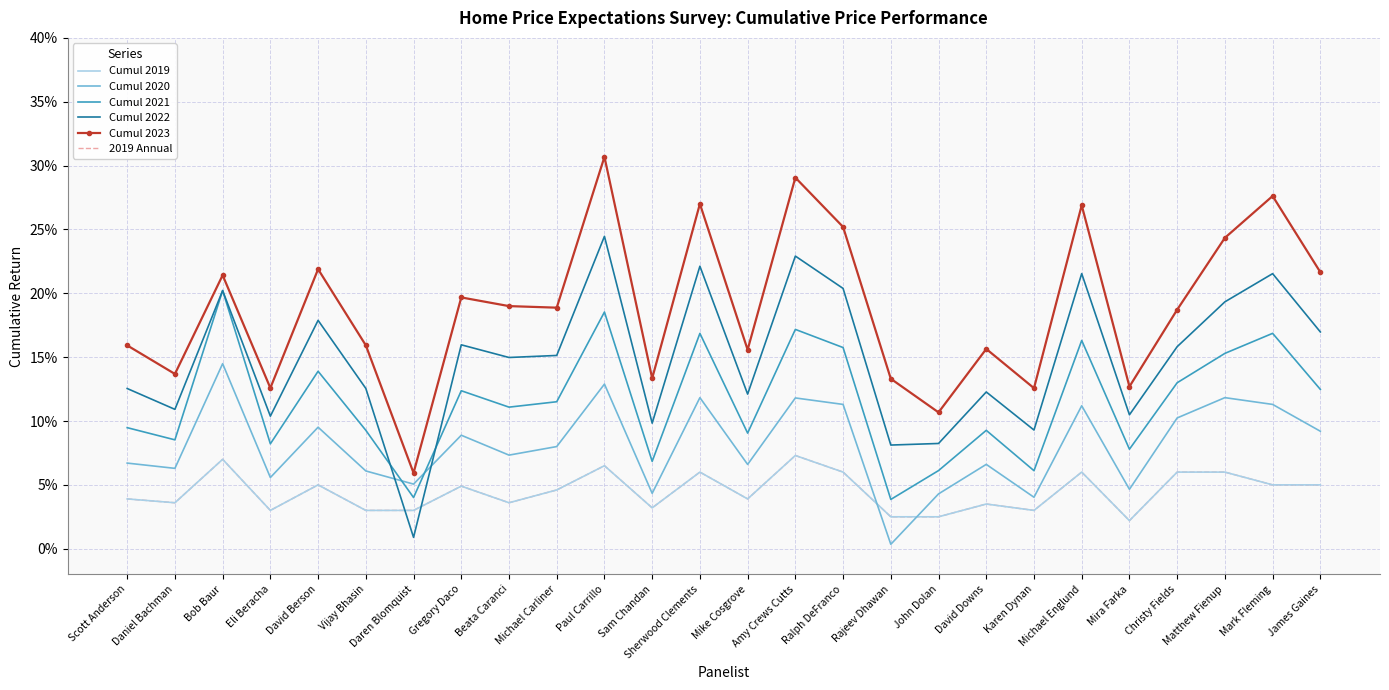

What is the greatest value displayed?

0.3